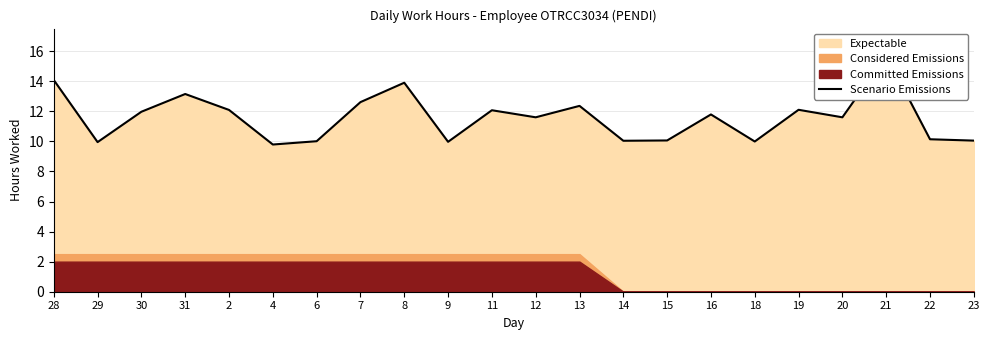

Reading right to left, transcribe all the data shown in this chart.

23=10.1	22=10.1	21=15.7	20=11.6	19=12.1	18=10.0	16=11.8	15=10.1	14=10.0	13=12.4	12=11.6	11=12.1	9=10.0	8=13.9	7=12.6	6=10.0	4=9.8	2=12.1	31=13.2	30=12.0	29=9.9	28=14.1